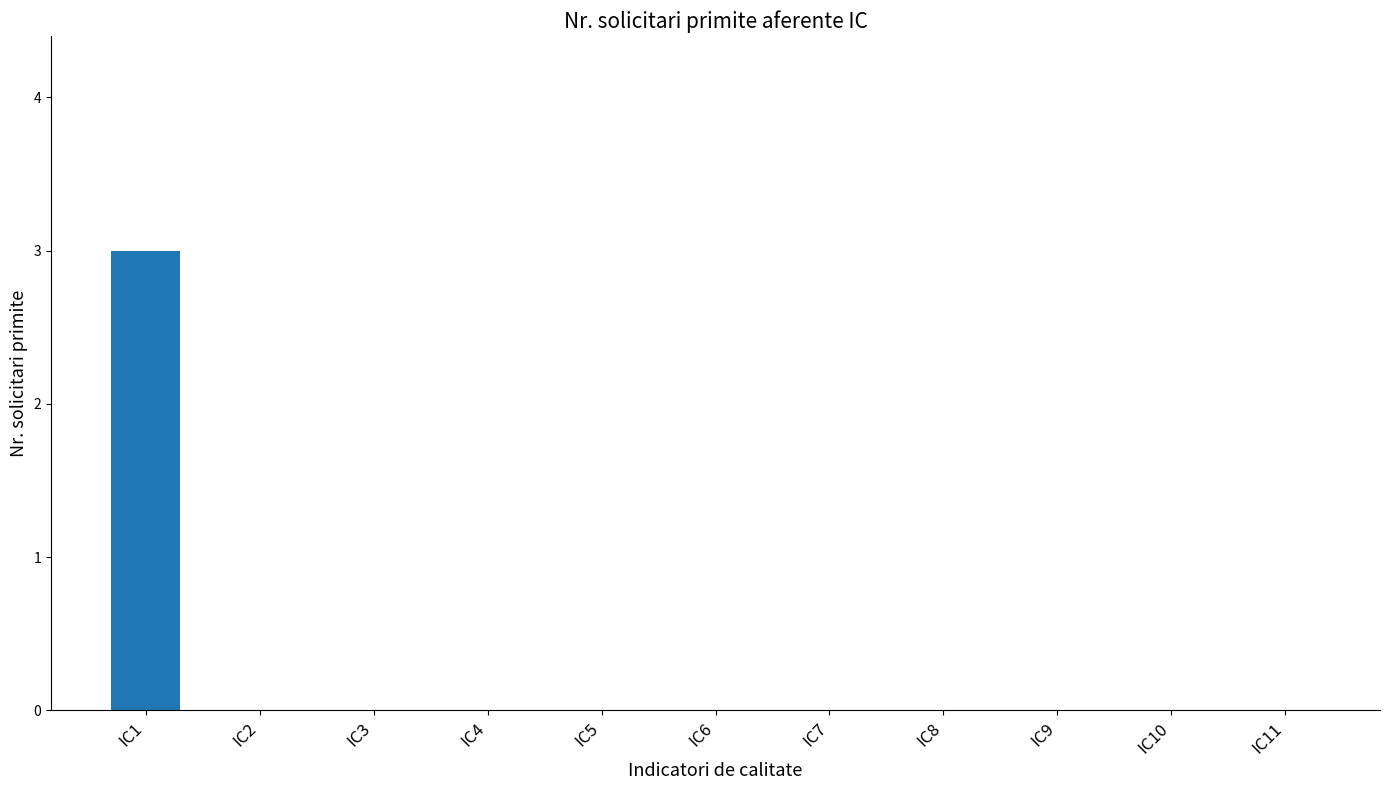

Reading right to left, transcribe all the data shown in this chart.

IC11=0	IC10=0	IC9=0	IC8=0	IC7=0	IC6=0	IC5=0	IC4=0	IC3=0	IC2=0	IC1=3